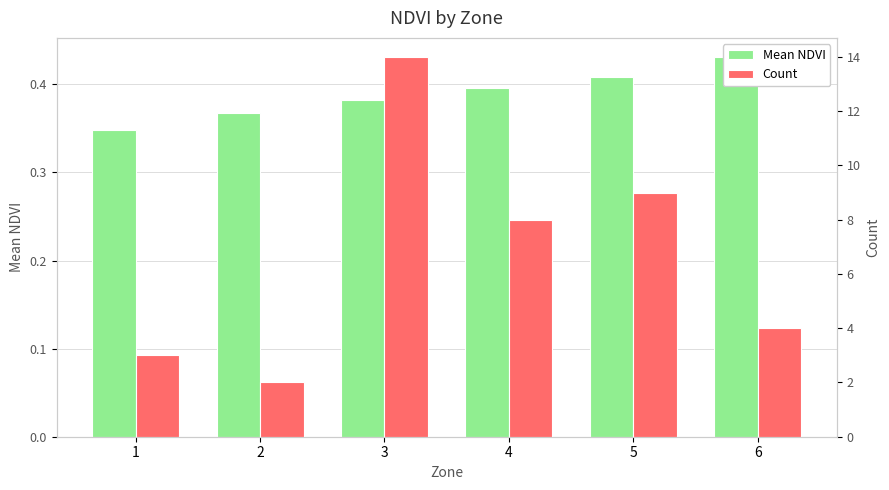

Count the Mean NDVI values in the range 0 to 1.

6